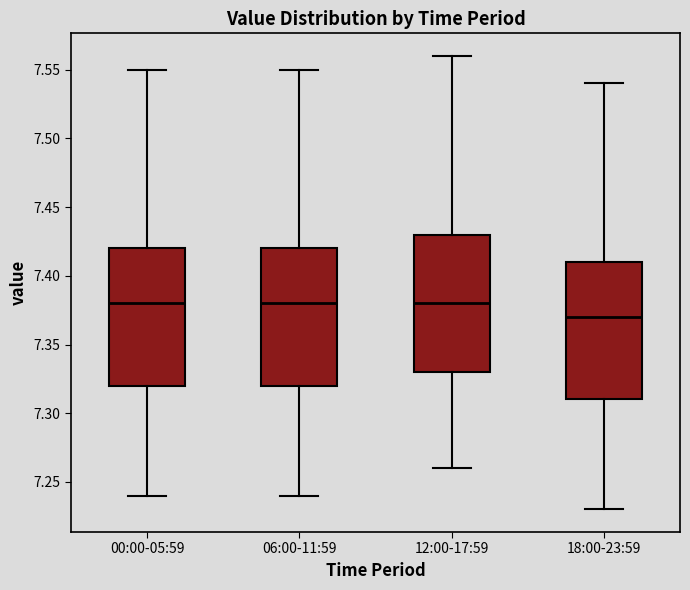

Which box's median line is the lowest?

18:00-23:59